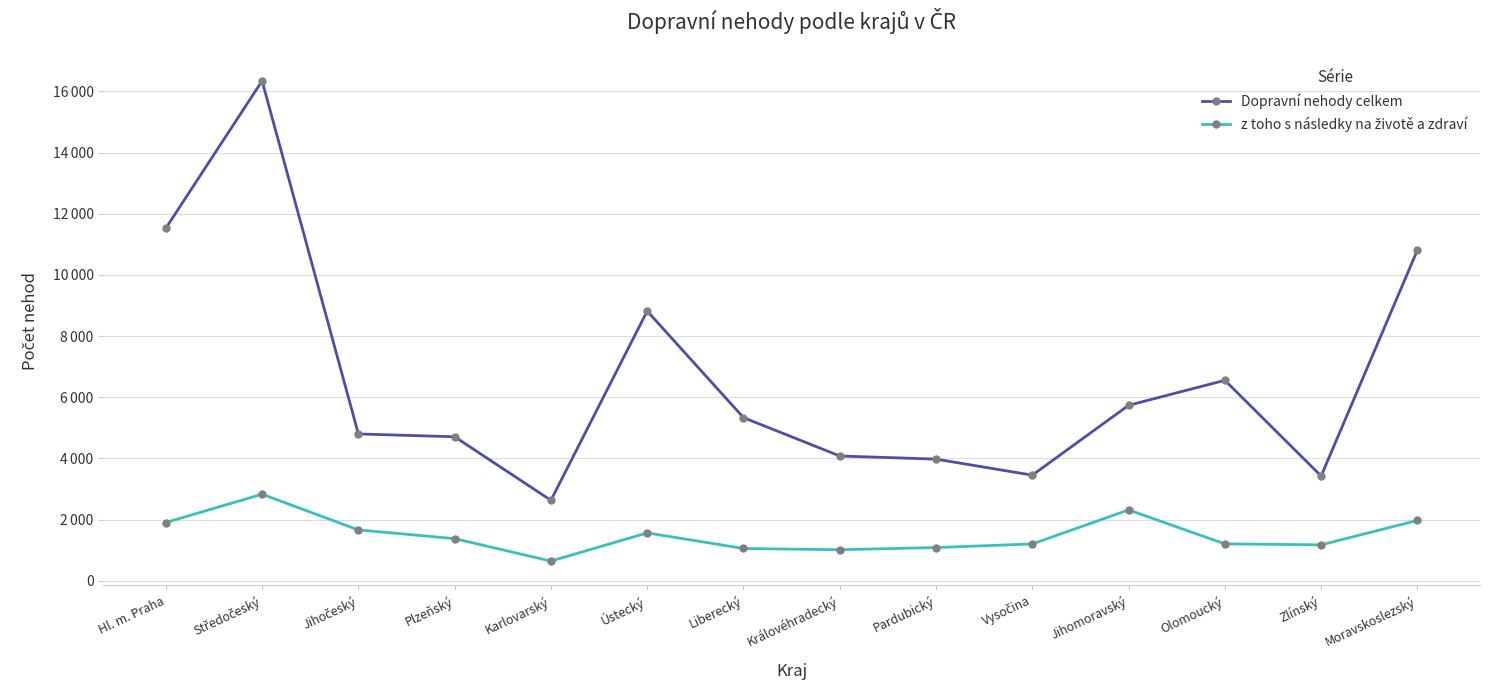

In Dopravní nehody celkem, how many points are lower than both neighbors (excluding endpoints)?

3